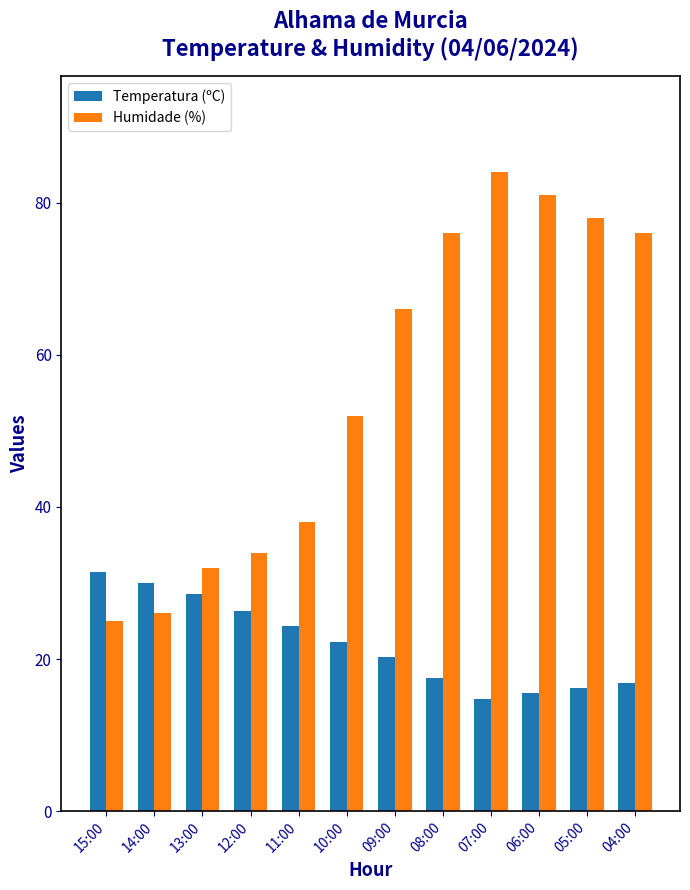

What is the difference between the maximum and minimum values in the Temperatura (ºC) series?

16.8